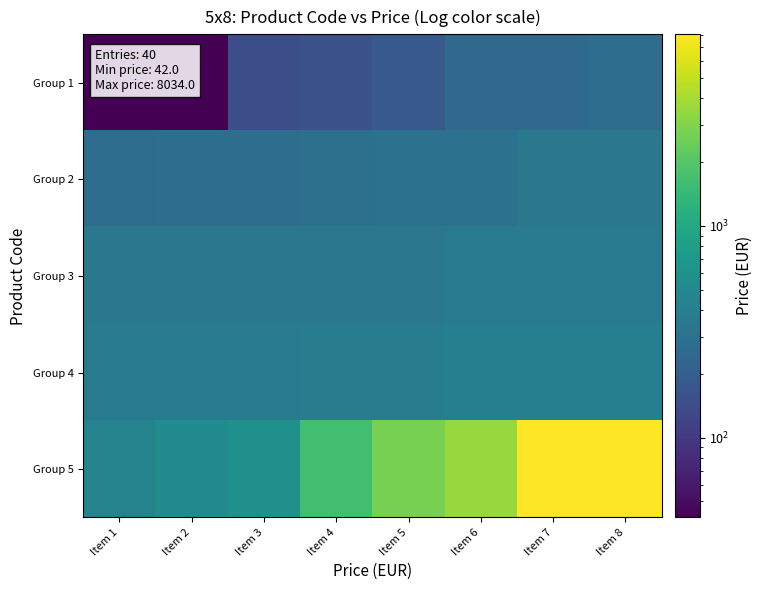

Which series has the largest range (max minus min)?

Group 5